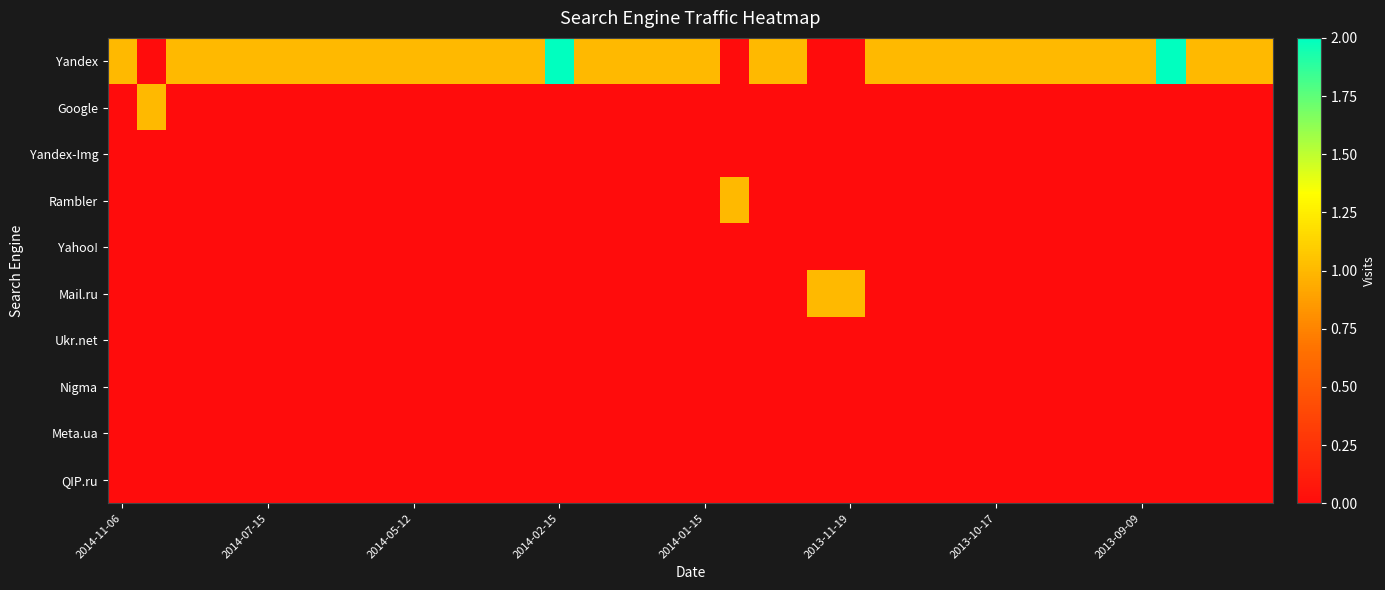

Which series has the widest spread of values?

Yandex